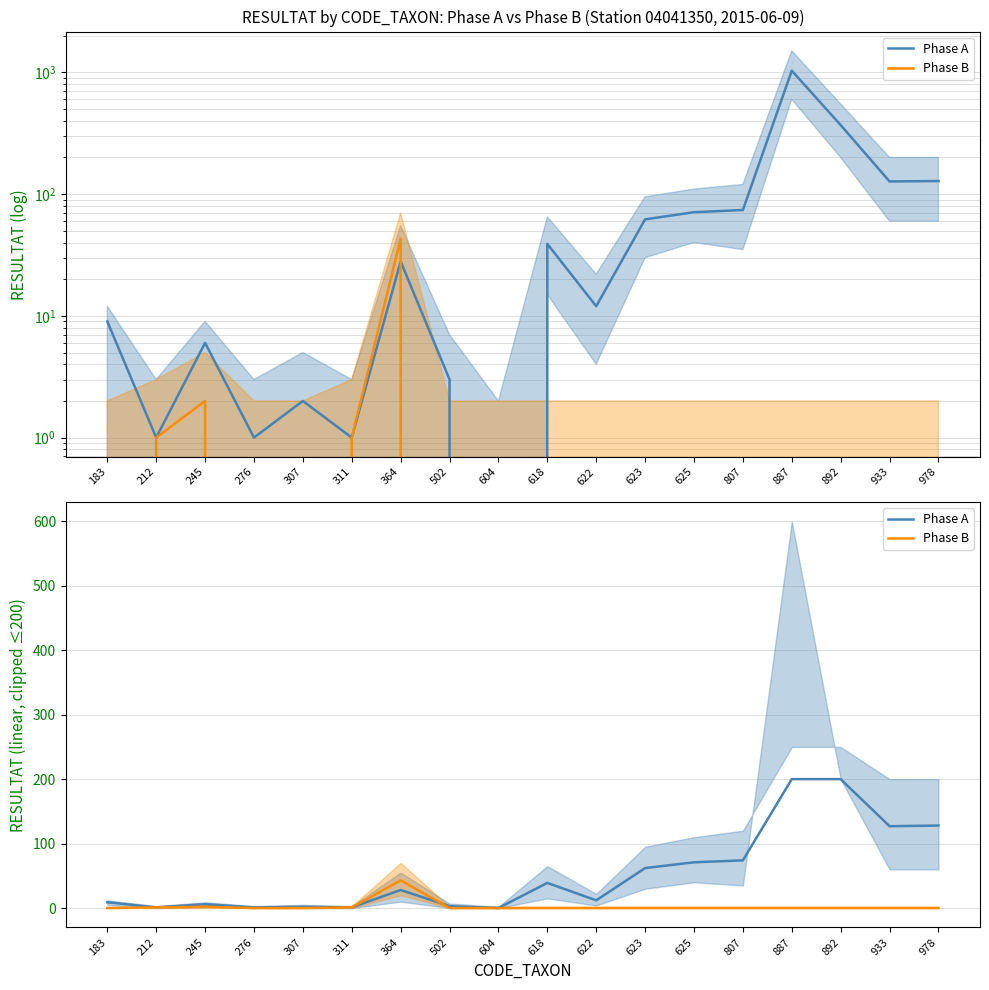

What is the highest value of the Phase B series?

43